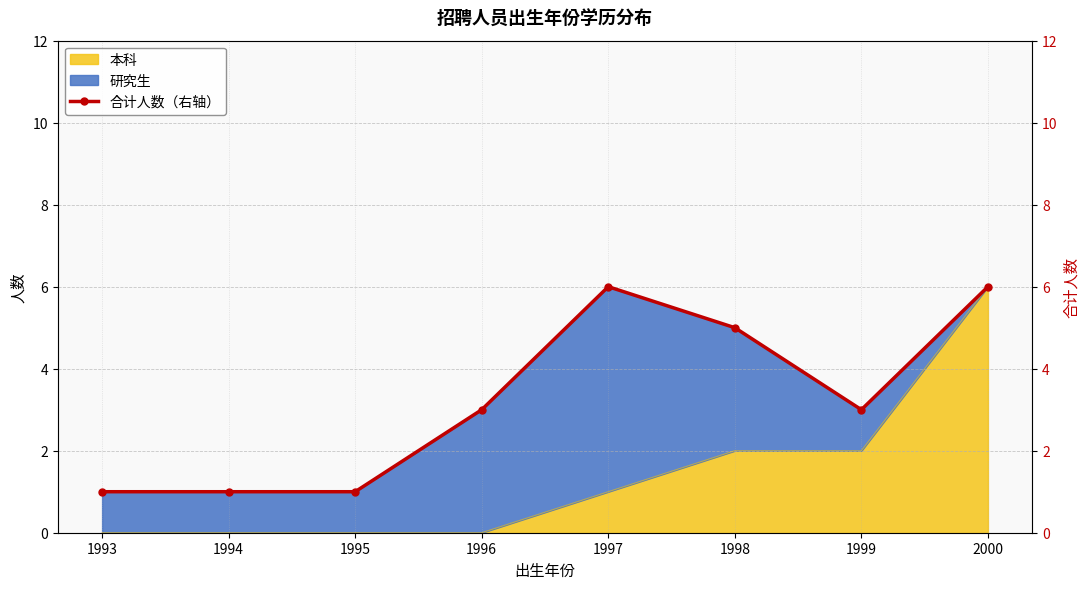

Where does the data first go above 3?

1997